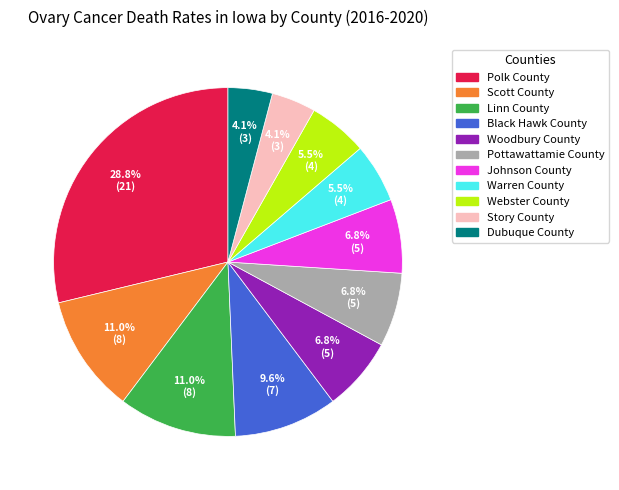

To the nearest percent, what percentage of the pie is Dubuque County?

4%